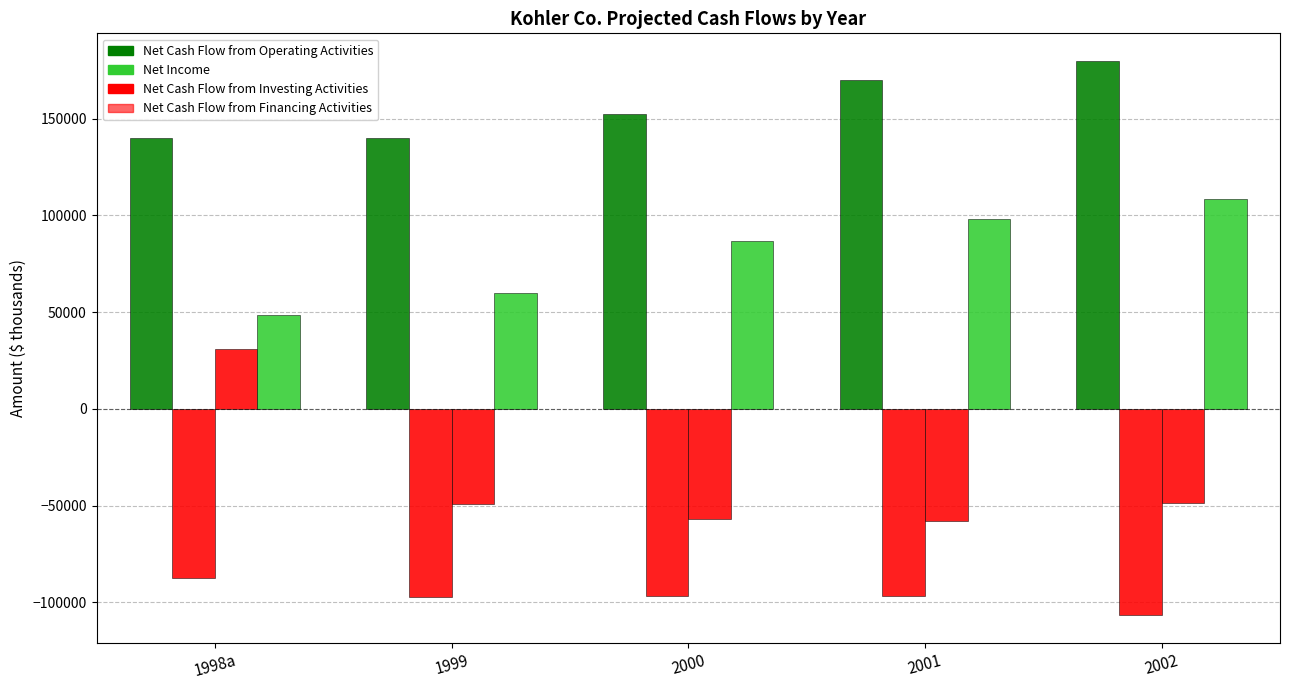

What is the label of the 5th bar from the right?

1998a